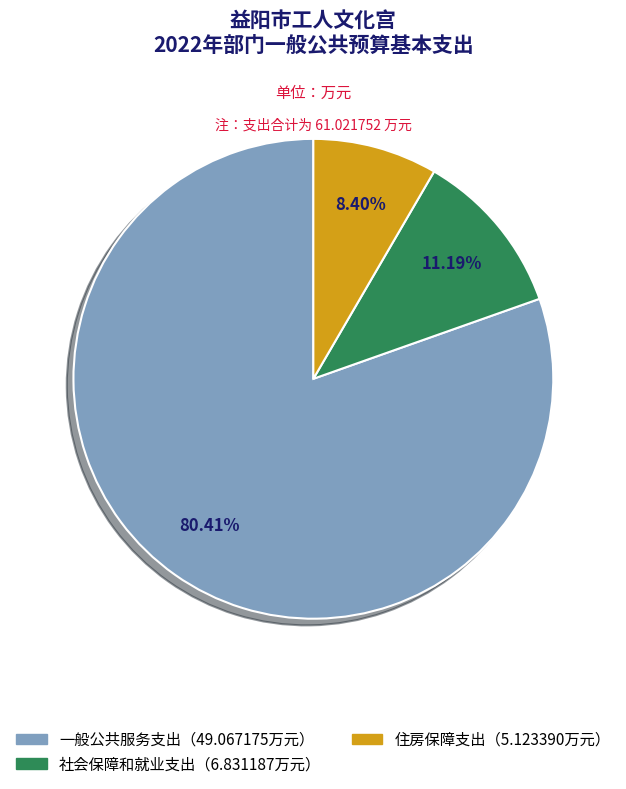

How many slices are in this pie chart?

3